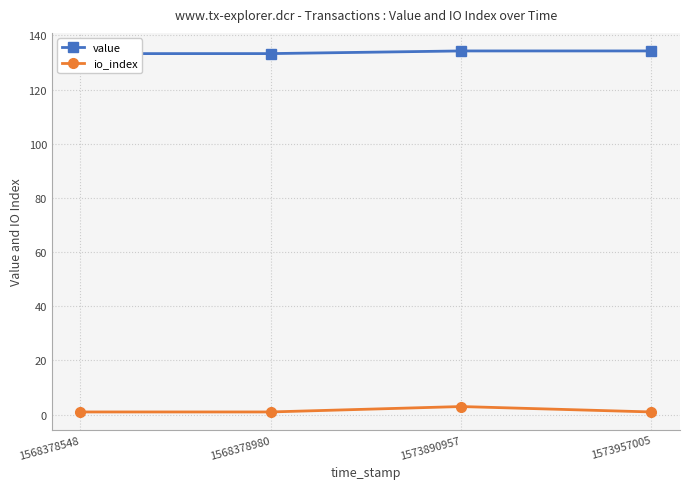

What is the value of the io_index point at the 4th from the left?

1